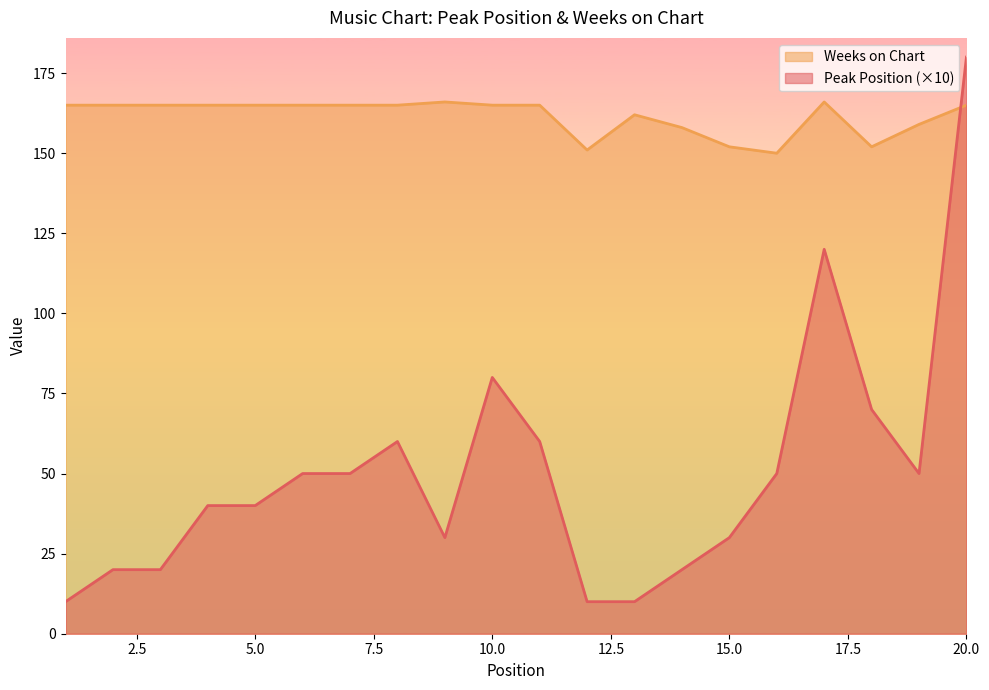

Which category has the lowest value across all series?

1